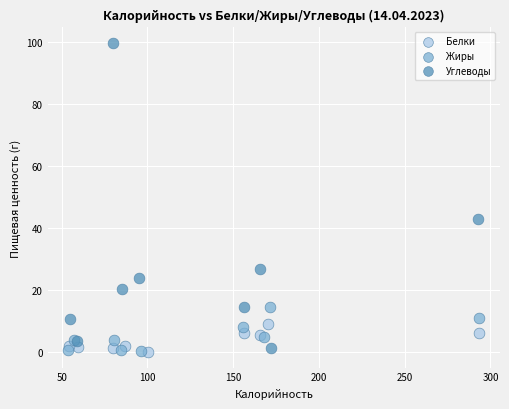

Which series contains the highest Y value?

Углеводы